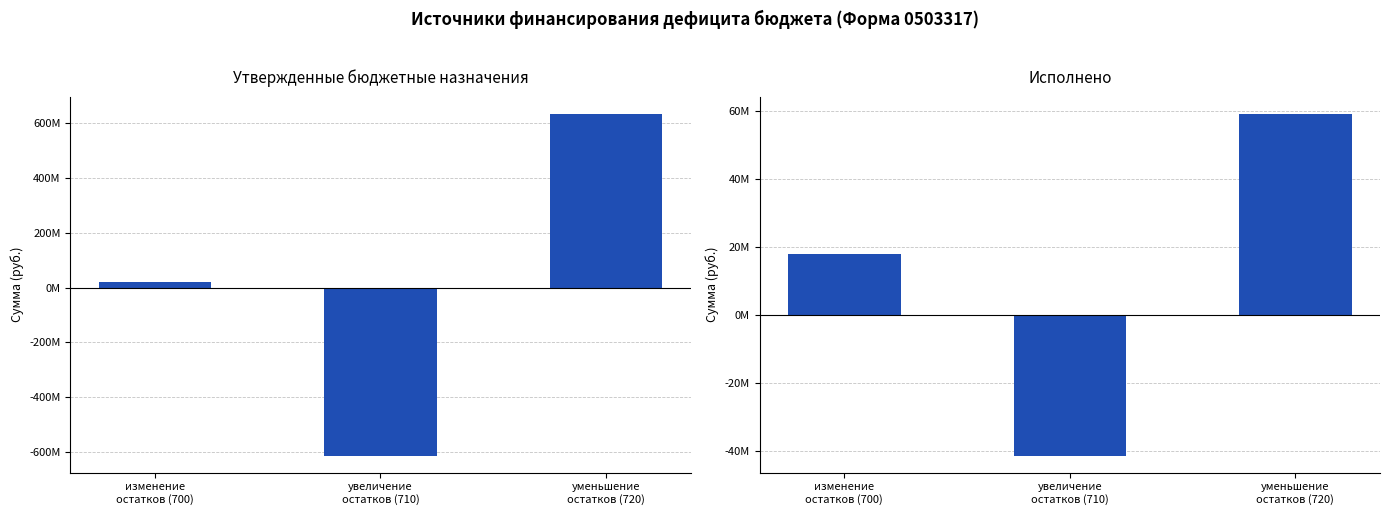

Which has a higher value, уменьшение
остатков (720) or изменение
остатков (700)?

уменьшение
остатков (720)